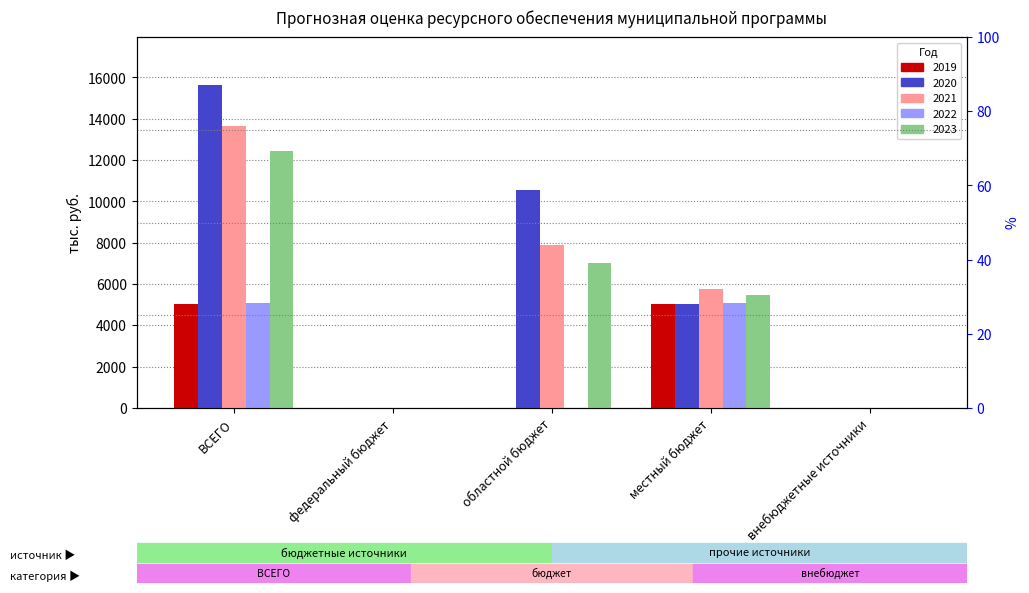

Rank the series at федеральный бюджет from lowest to highest value.

2019, 2020, 2021, 2022, 2023